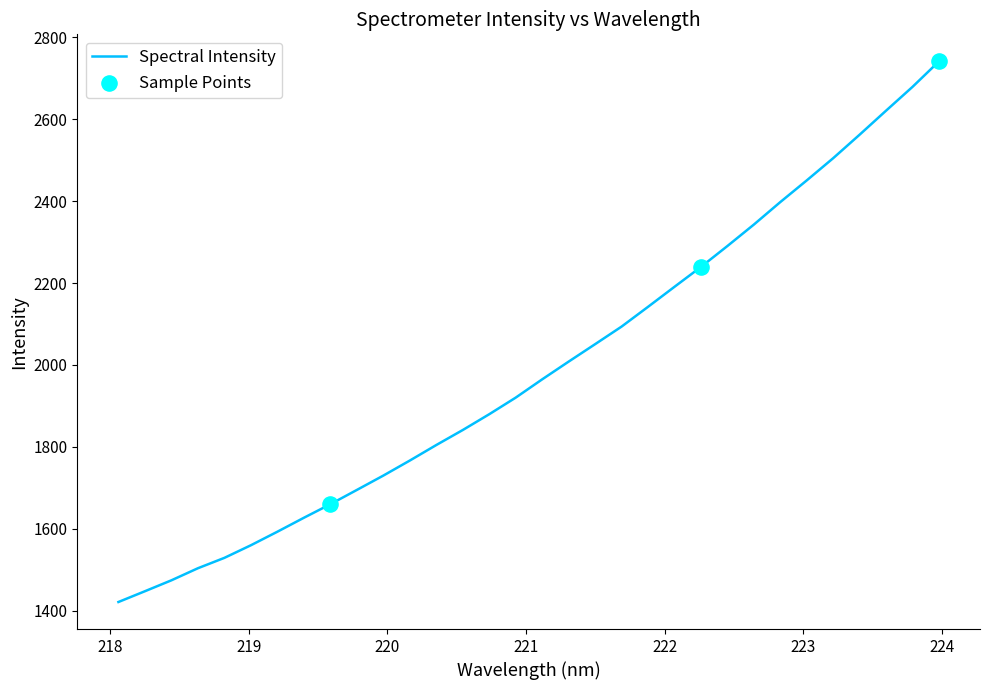

What is the minimum value shown in the chart?

1420.9